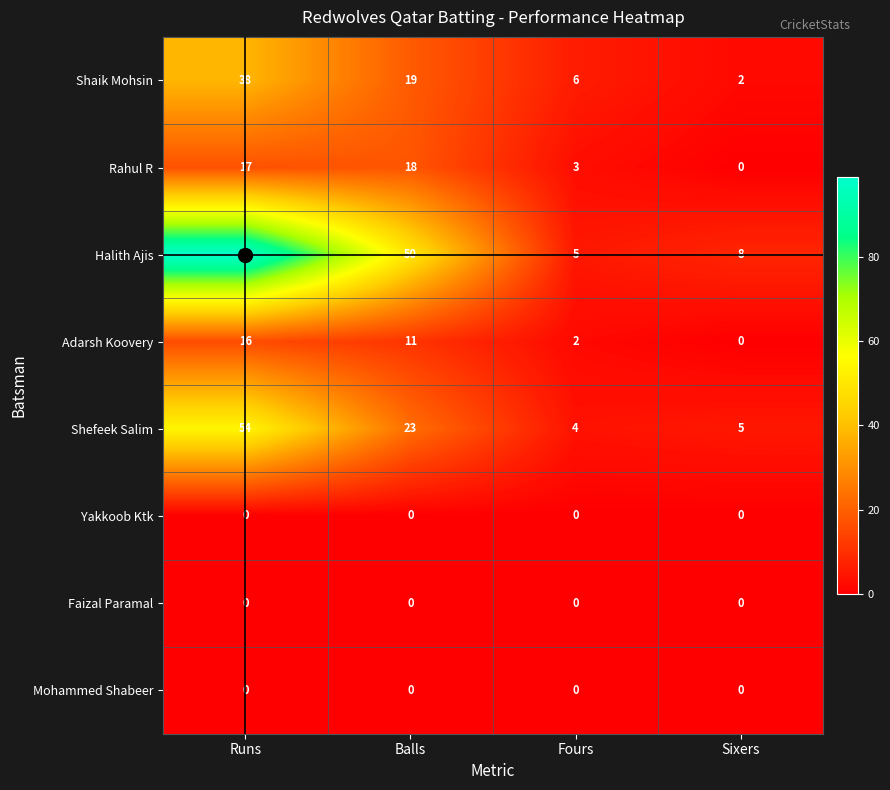

Which category has the highest value across all series?

Runs